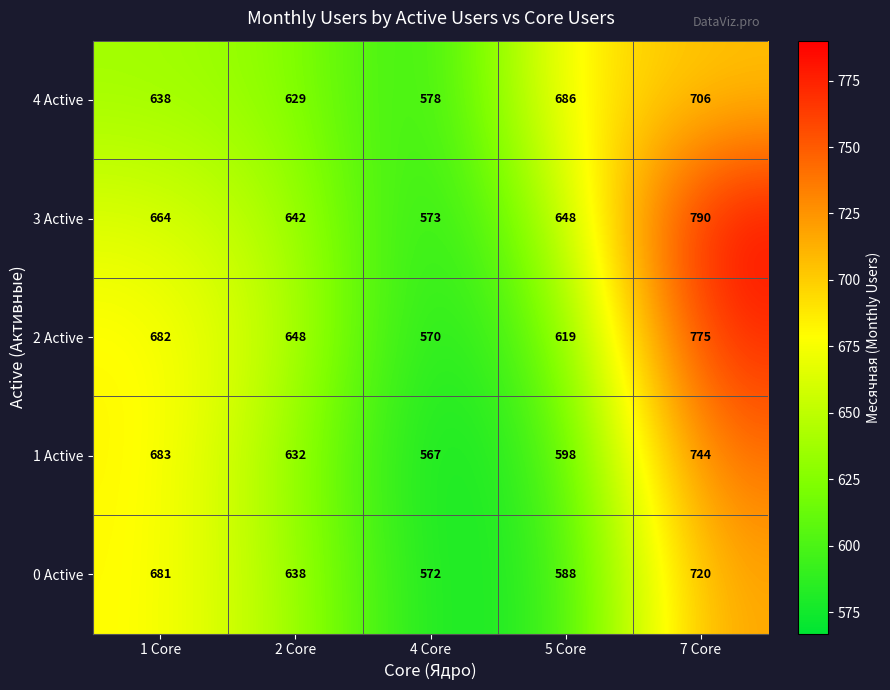

At which category does the chart reach its peak across all series?

7 Core